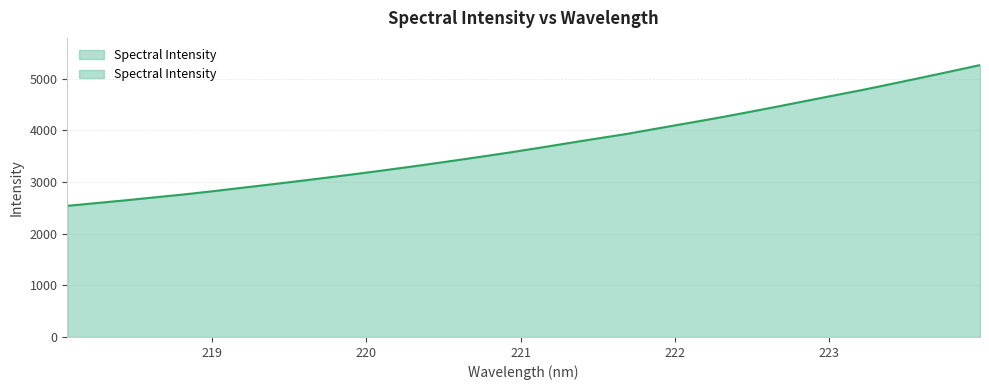

How many distinct data groups are displayed?

1